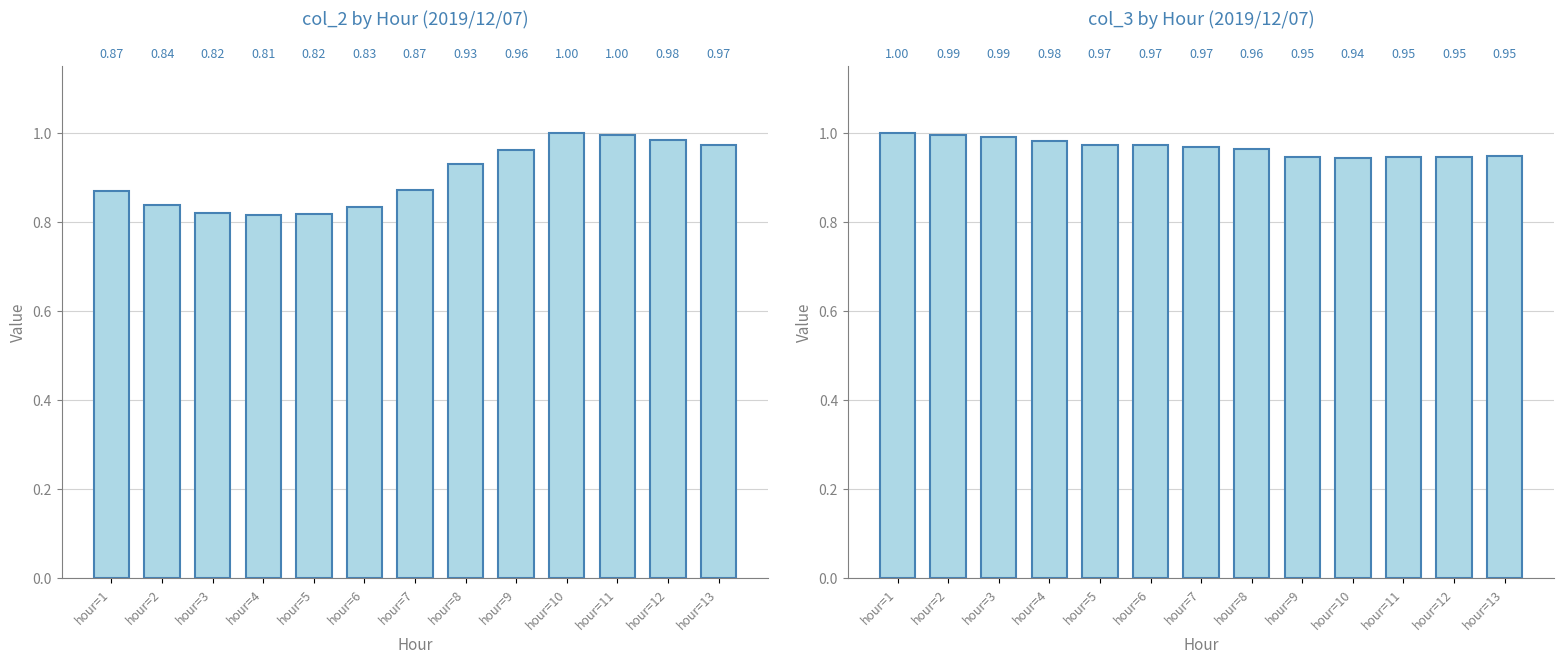

What is the sum of the col_2 values at hour=11 and hour=2?

1.8